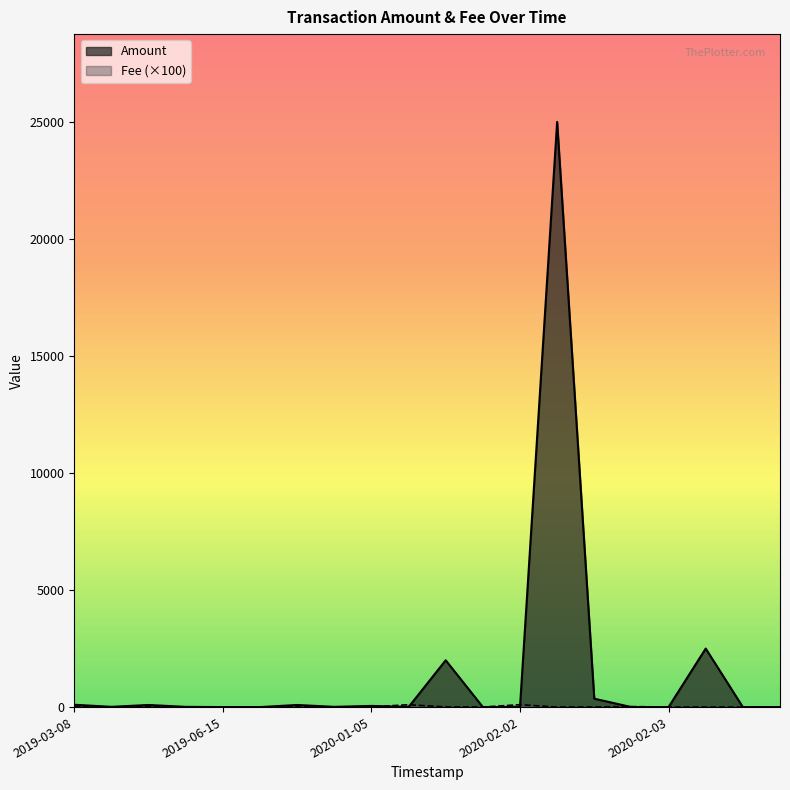

What is the highest value of the Amount series?

25000.0